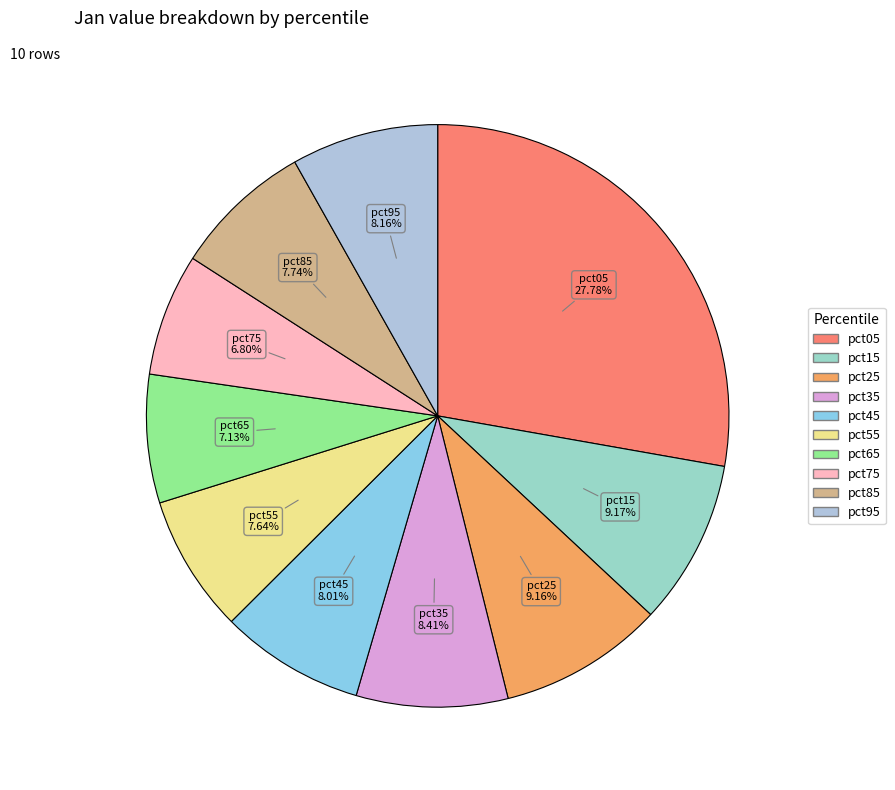

Is there any slice that represents more than half of the pie?

No